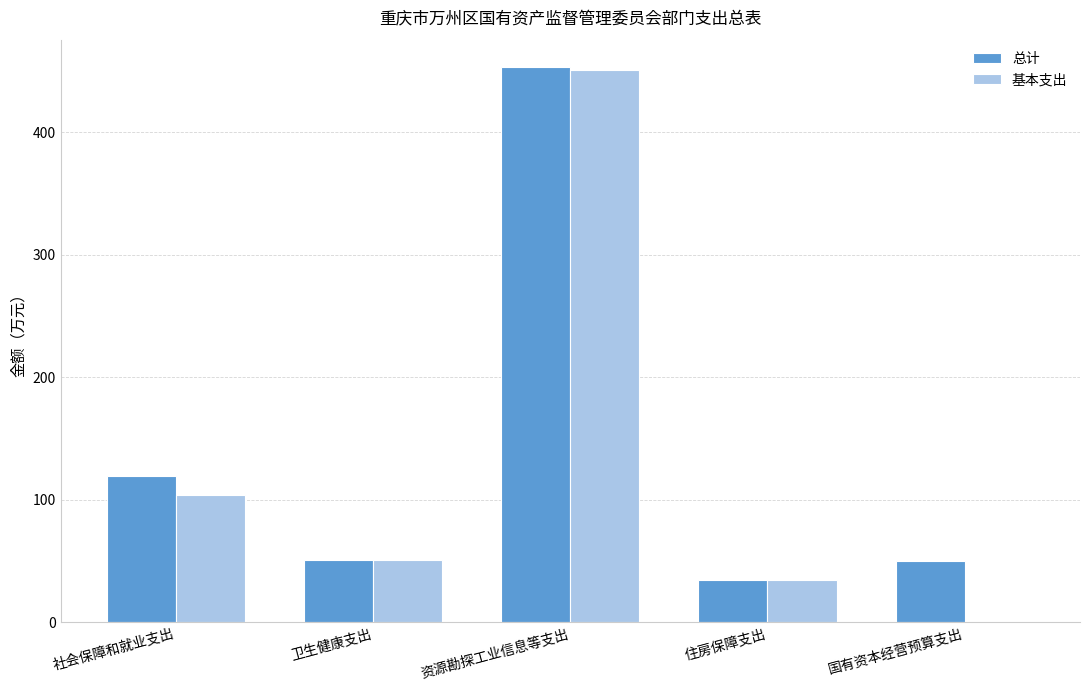

Is it true that 总计 equals 118.9 at 社会保障和就业支出?

True